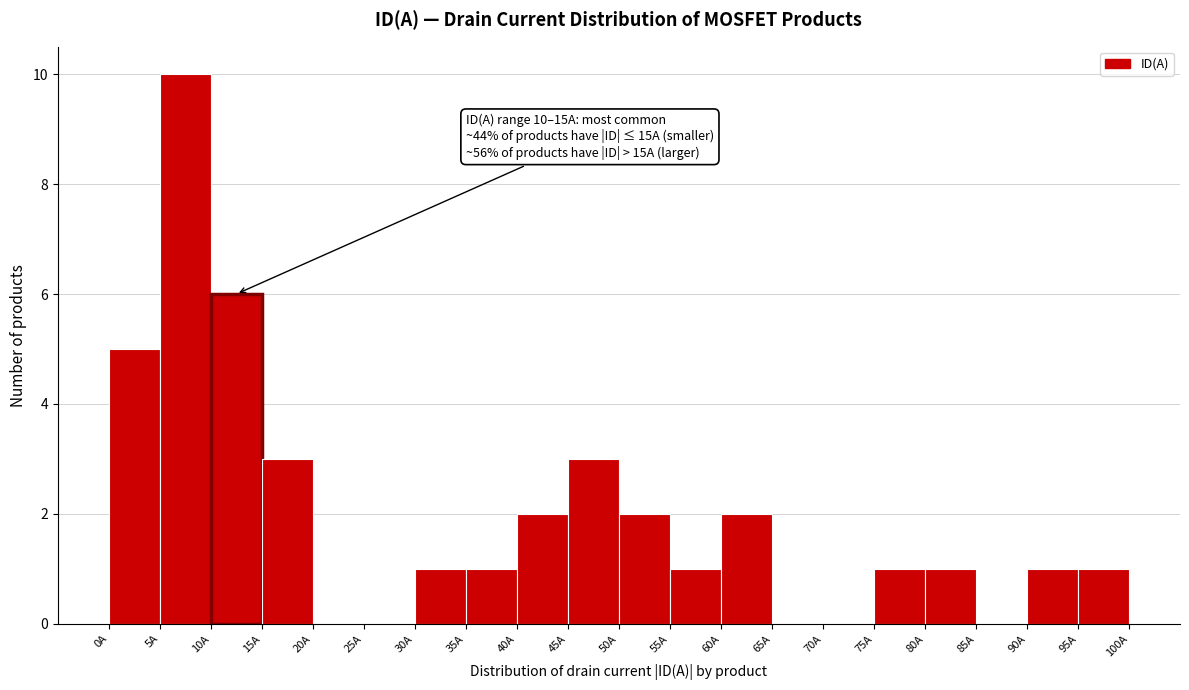

Which range on the x-axis has the tallest bar?

5 to 10